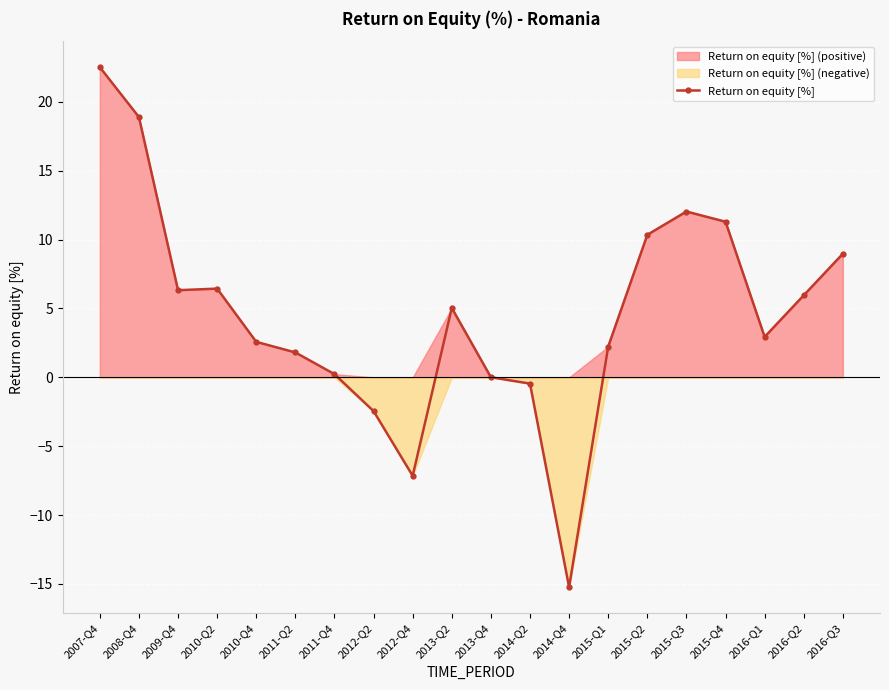

Reading left to right, what are all the values shown in this chart?

2007-Q4=22.5	2008-Q4=18.9	2009-Q4=6.3	2010-Q2=6.4	2010-Q4=2.6	2011-Q2=1.8	2011-Q4=0.2	2012-Q2=-2.5	2012-Q4=-7.1	2013-Q2=5.0	2013-Q4=0.0	2014-Q2=-0.5	2014-Q4=-15.2	2015-Q1=2.2	2015-Q2=10.3	2015-Q3=12.0	2015-Q4=11.3	2016-Q1=2.9	2016-Q2=6.0	2016-Q3=9.0